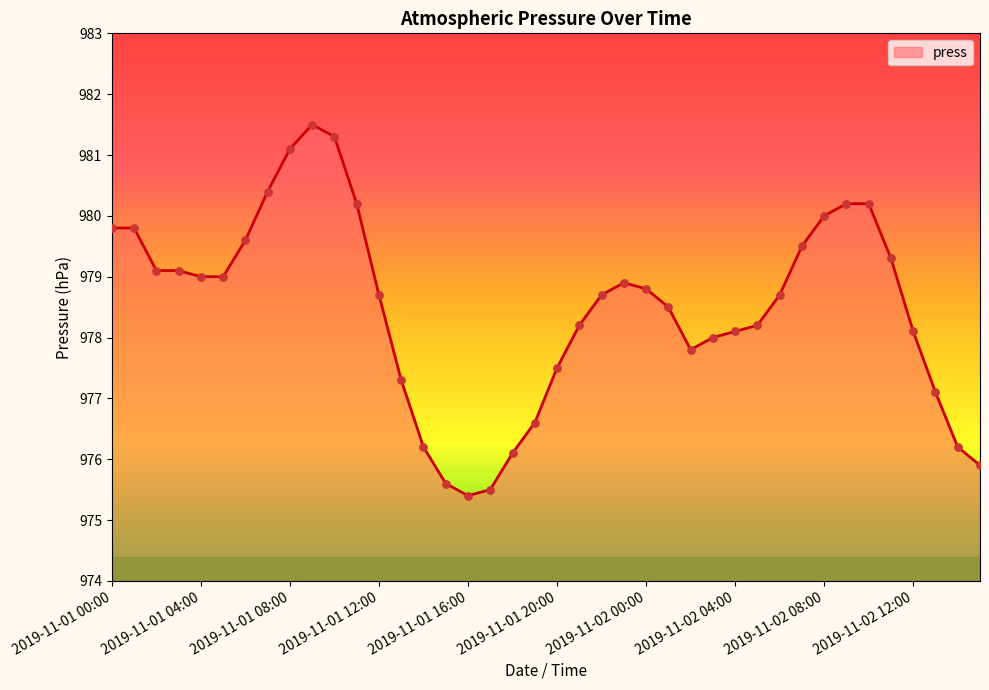

What is the maximum value shown in the chart?

981.5